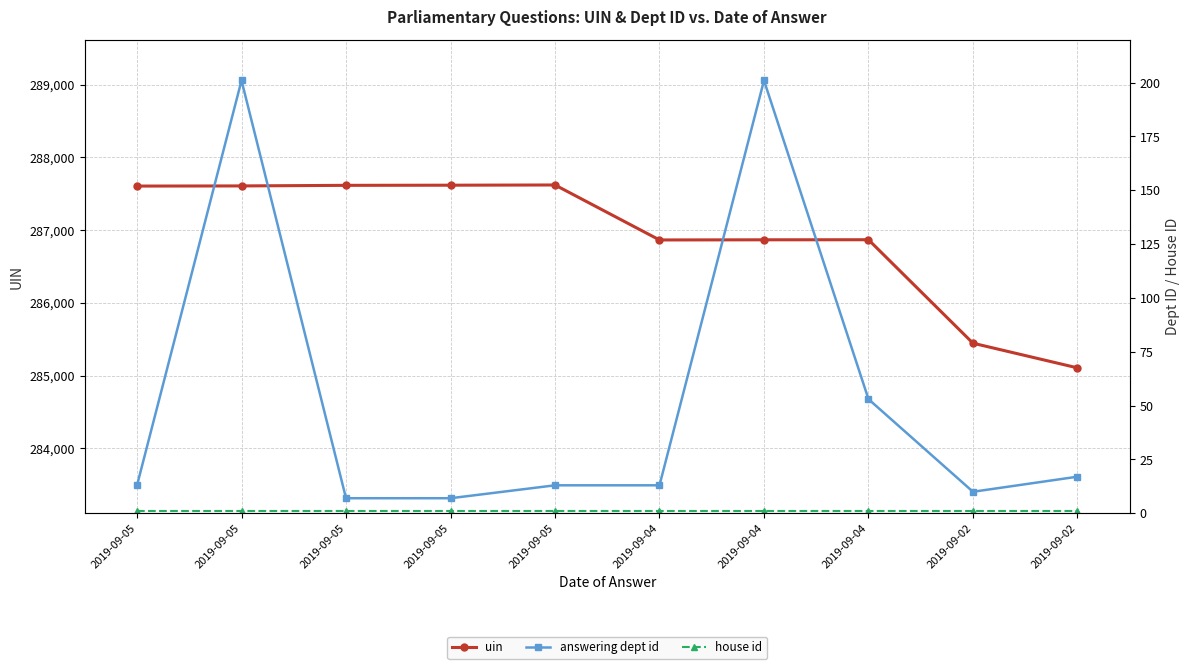

Is the value of uin at 2019-09-05 greater than the value of house id at 2019-09-05?

Yes